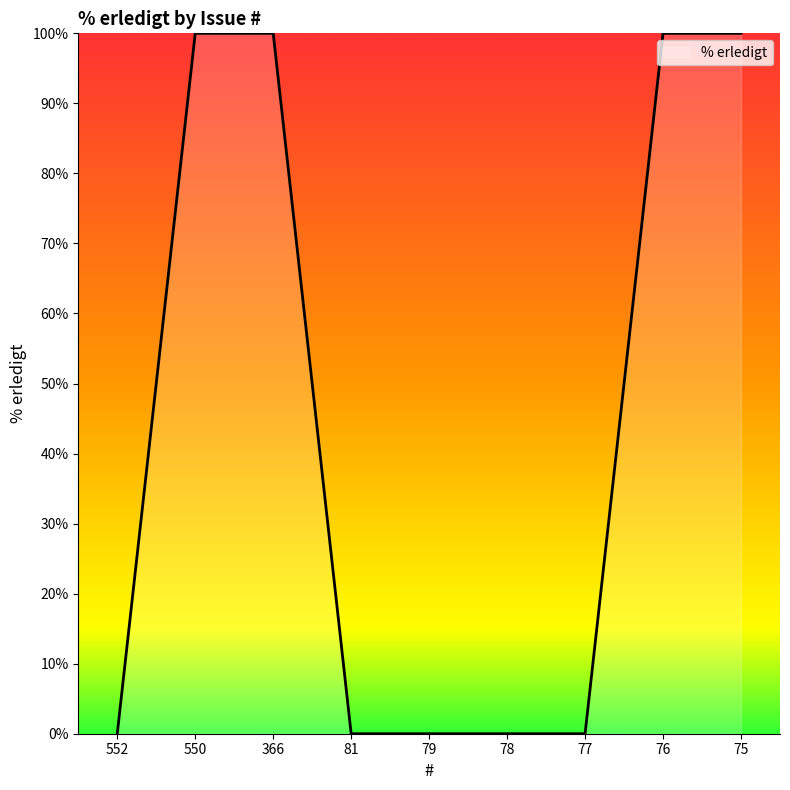

What is the greatest value displayed?

100